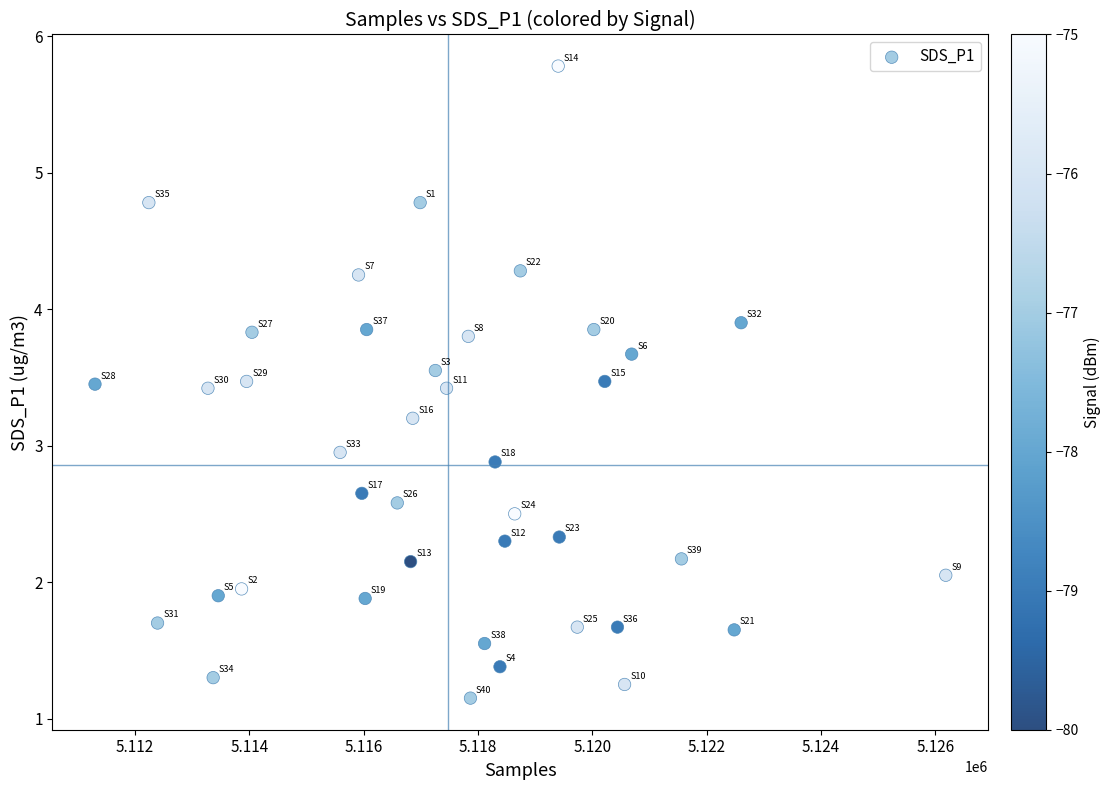

What is the range of Y values (max minus min)?

4.6